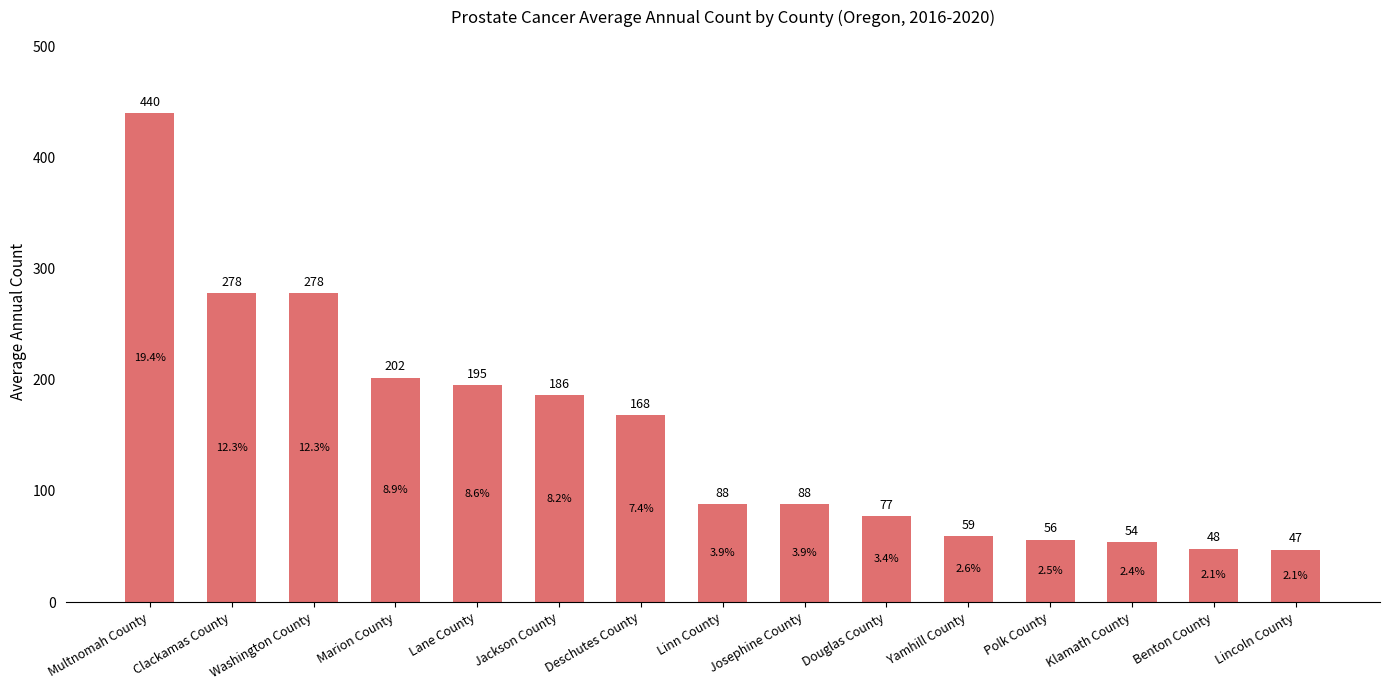

Does the chart contain stacked bars?

No